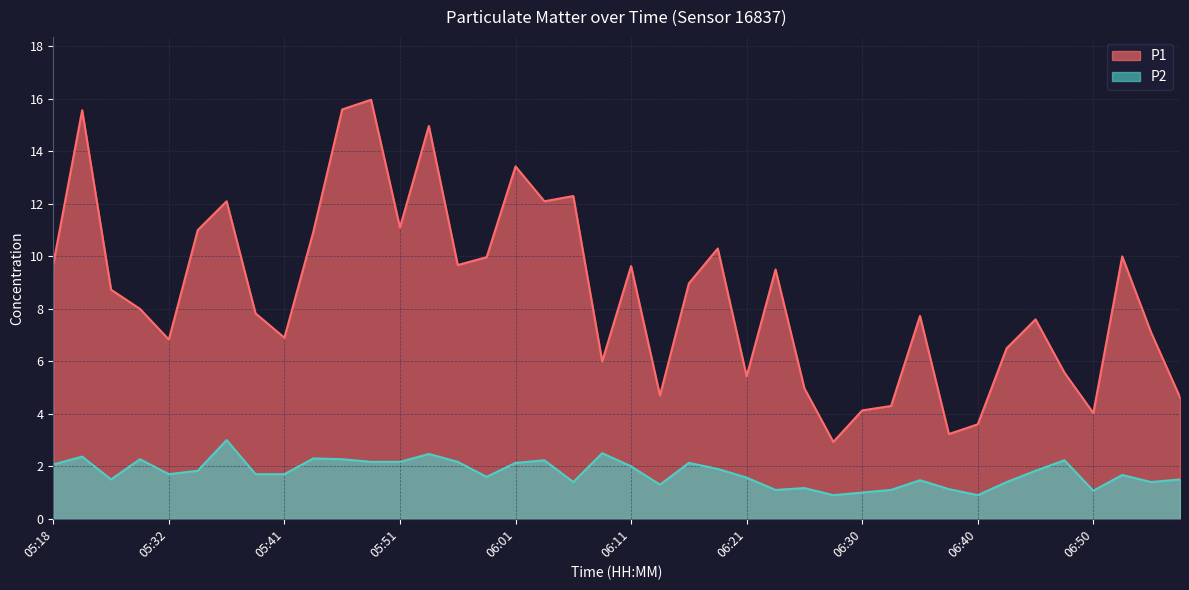

At how many categories does at least one series exceed 10?

12